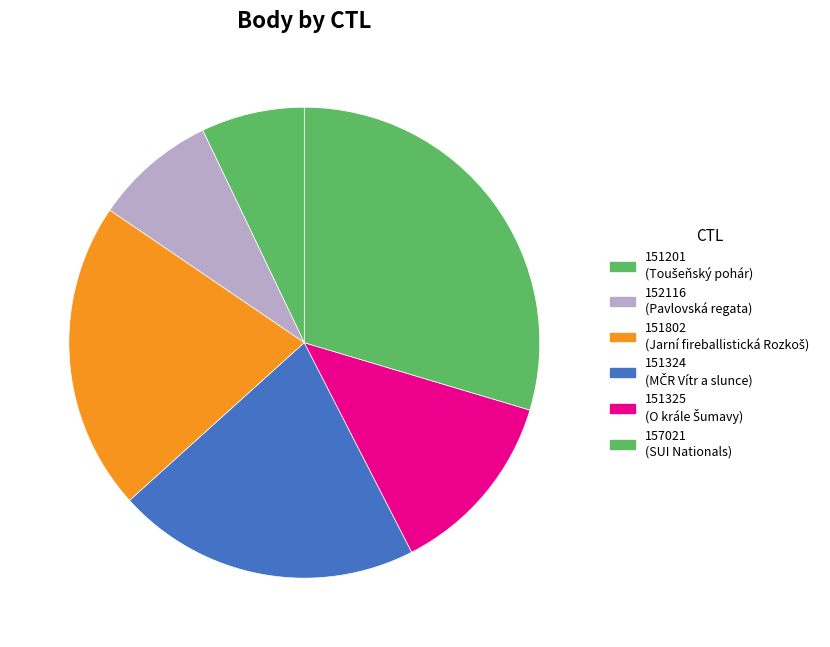

How many slices are in this pie chart?

6